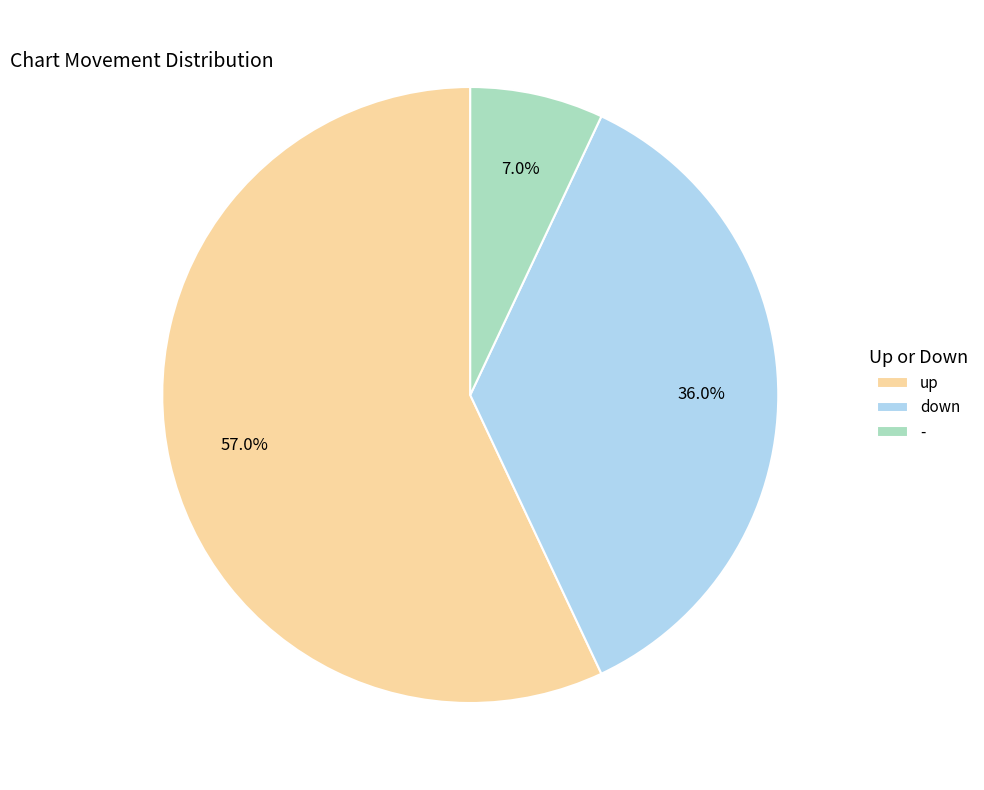

To the nearest percent, what is the average slice percentage?

33%